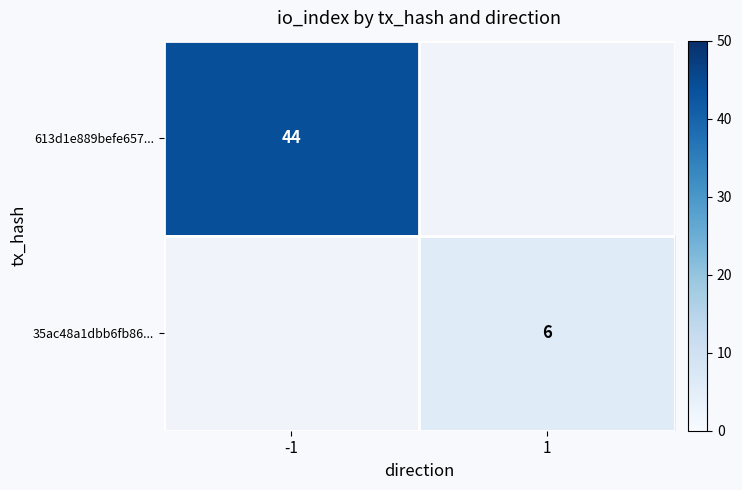

Is it true that 613d1e889befe657... equals 68 at -1?

False